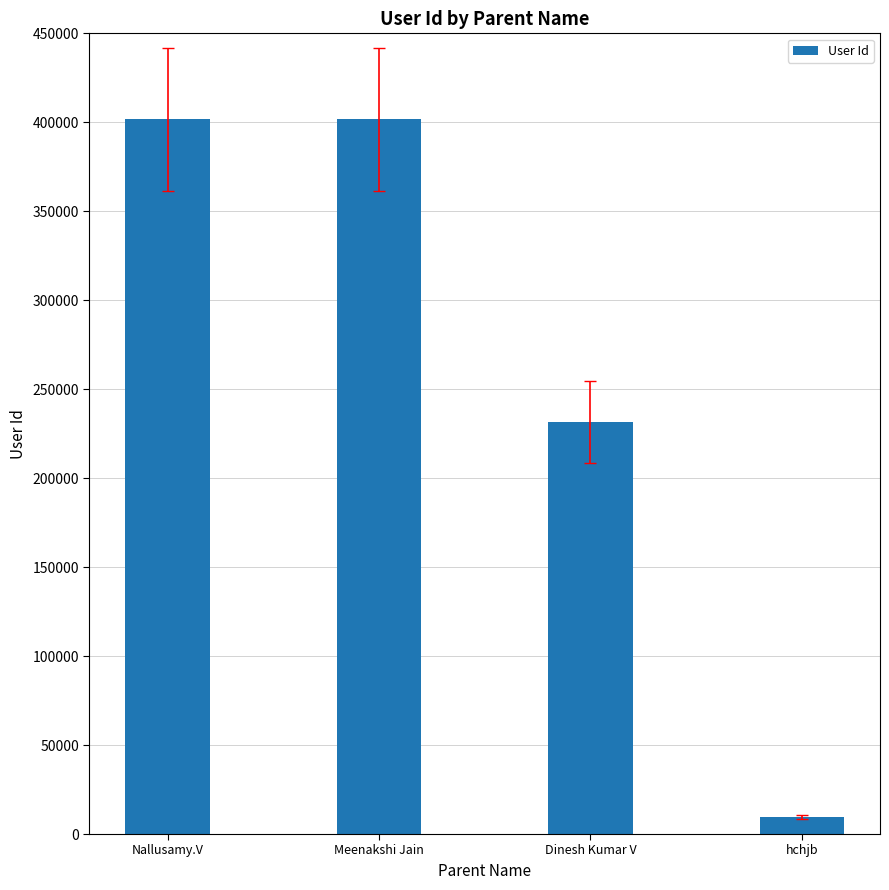

What is the label of the 4th bar from the left?

hchjb